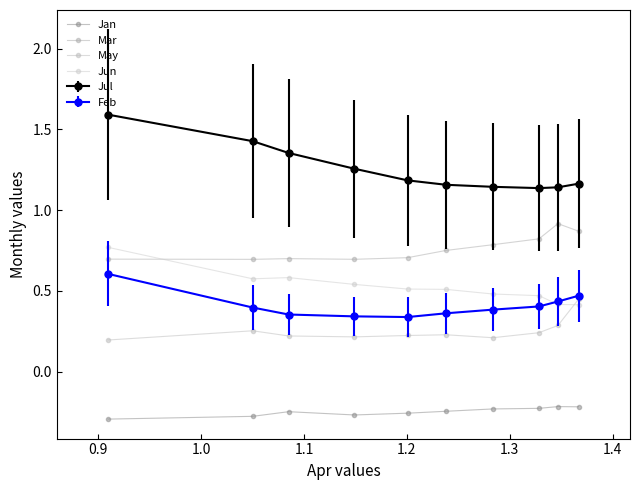

At which category does Jan reach its first local valley?

1.1